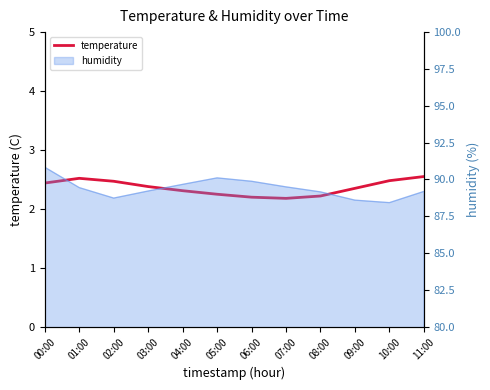

How many data points does each series have?

12